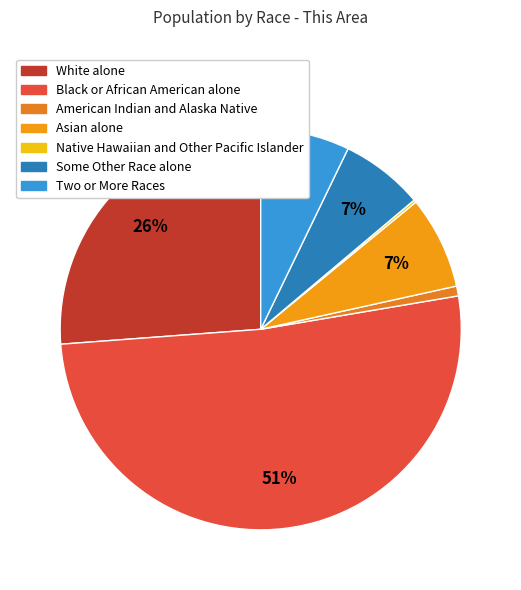

Does Some Other Race alone represent more than half of the total?

No